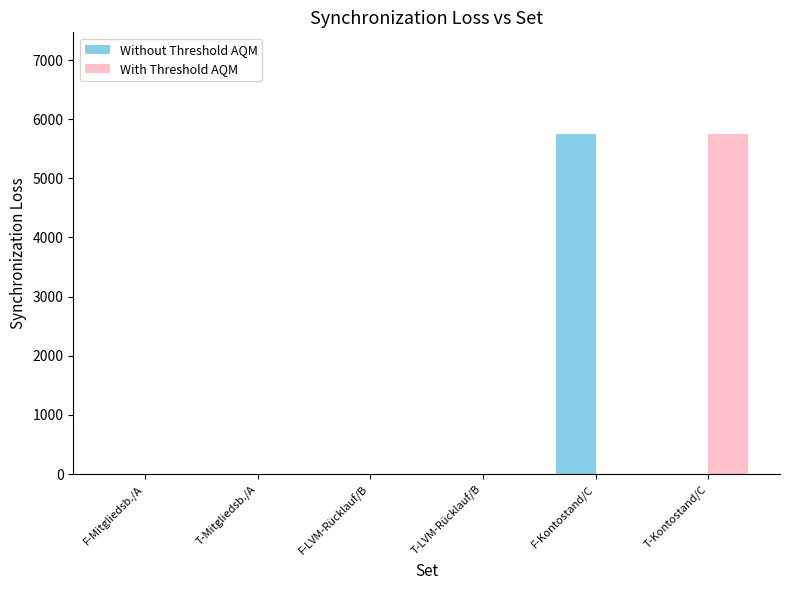

Are the bars horizontal?

No